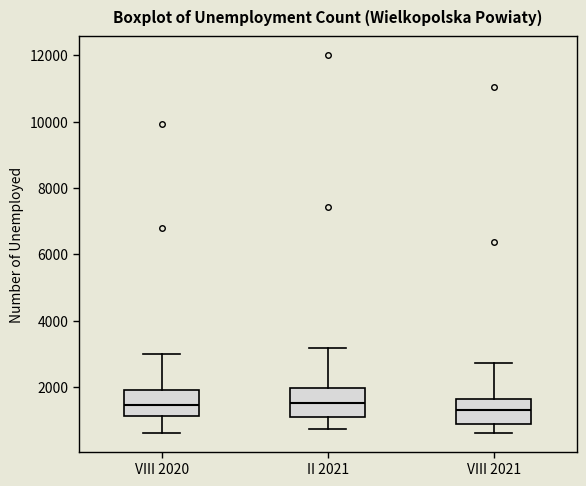

Reading left to right, read every box against the y-axis: the position of its median line, the range the box covers, and the ends of its whiskers. The values are not printed on the chart, so give them approximately, as read against the axis.

VIII 2020: median 1400, box 1200 to 1800, whiskers 600 to 3000
II 2021: median 1600, box 1200 to 2000, whiskers 800 to 3200
VIII 2021: median 1200, box 800 to 1600, whiskers 600 to 2800